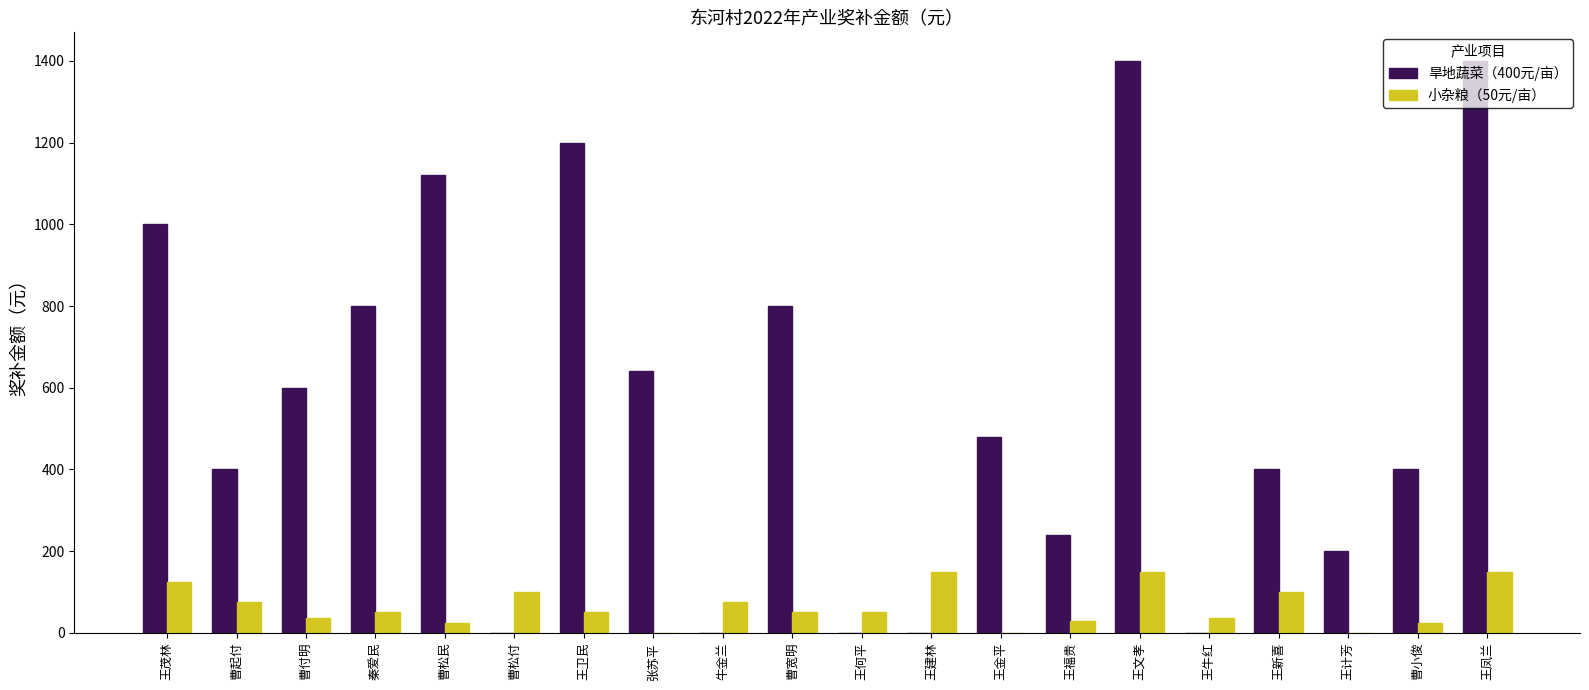

Which series changed the most between 张苏平 and 牛金兰?

旱地蔬菜（400元/亩）